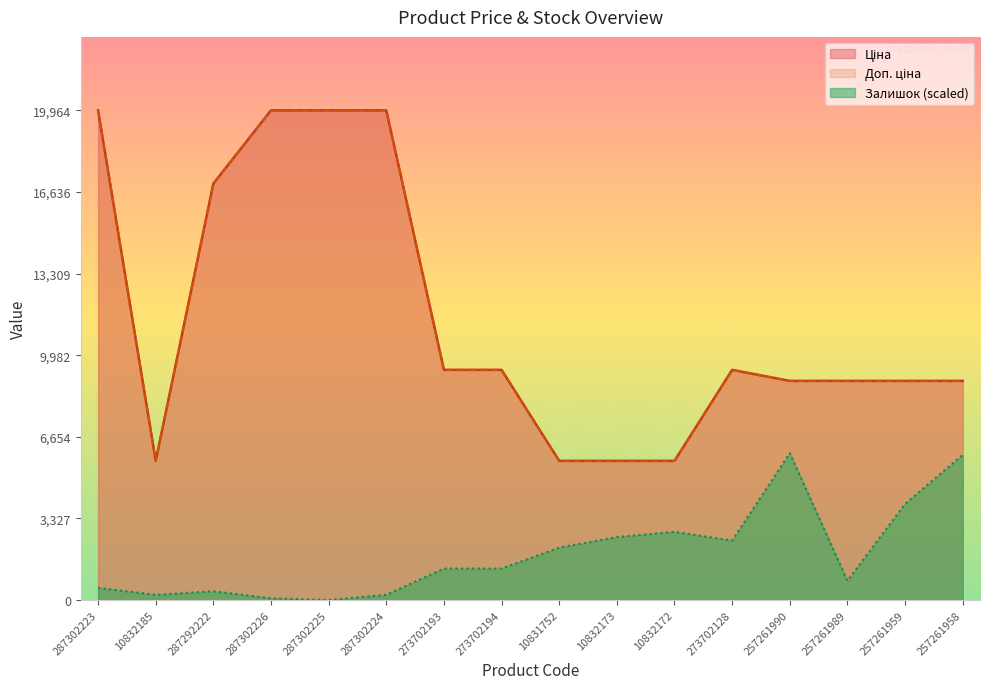

The Доп. ціна series shows 8934.1 at 257261989. True or false?

True